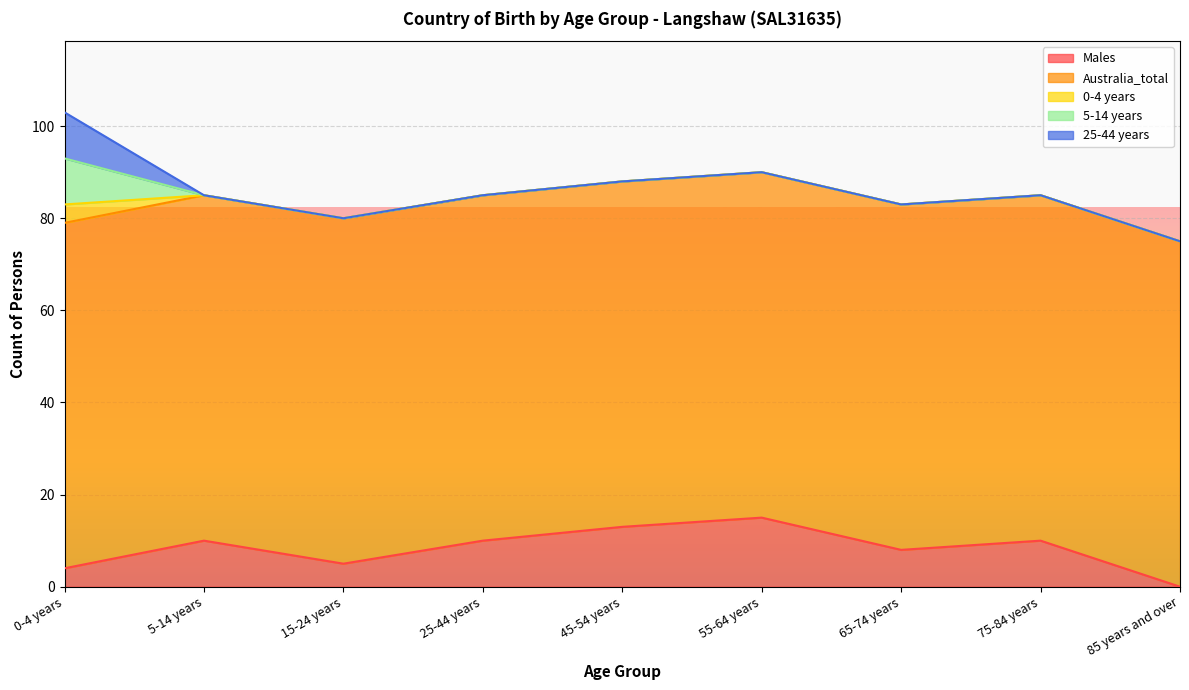

At which category does the chart reach its minimum across all series?

85 years and over